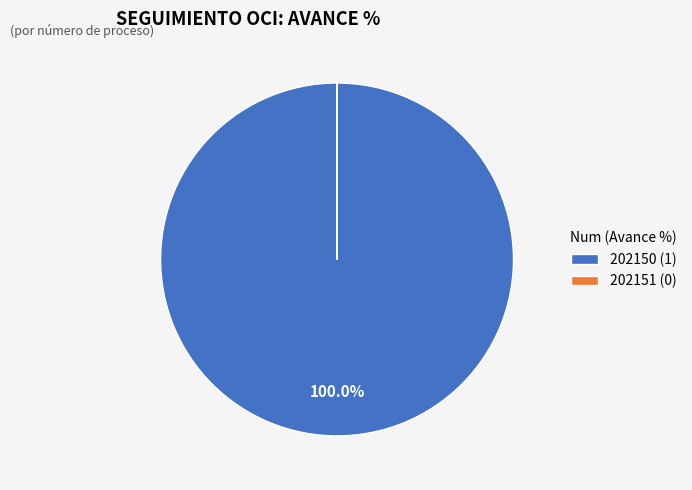

Is it true that 202150 is 100% of the pie?

True